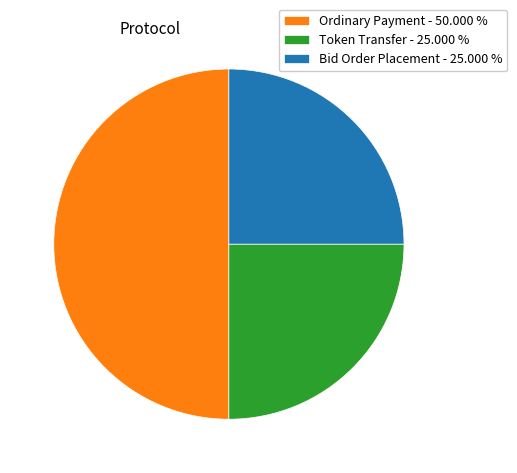

Which slice is the largest?

Ordinary Payment - 50.000 %